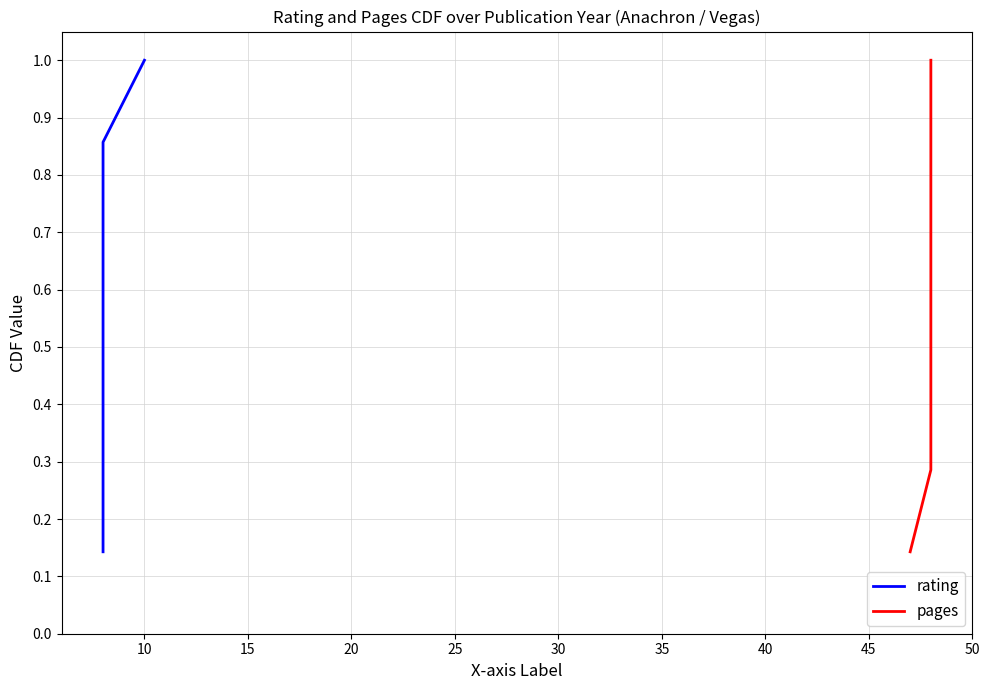

How many lines are shown in the chart?

2